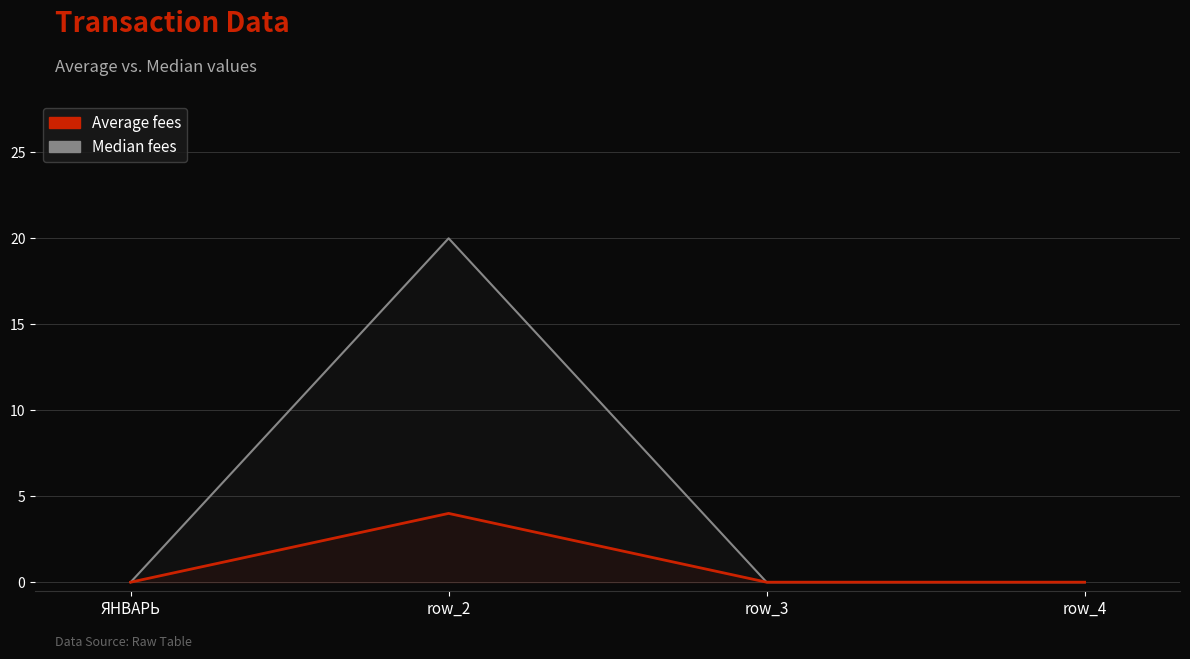

Reading left to right, extract all data points from this chart.

Average fees: 0	4	0	0
Median fees: 0	20	0	0